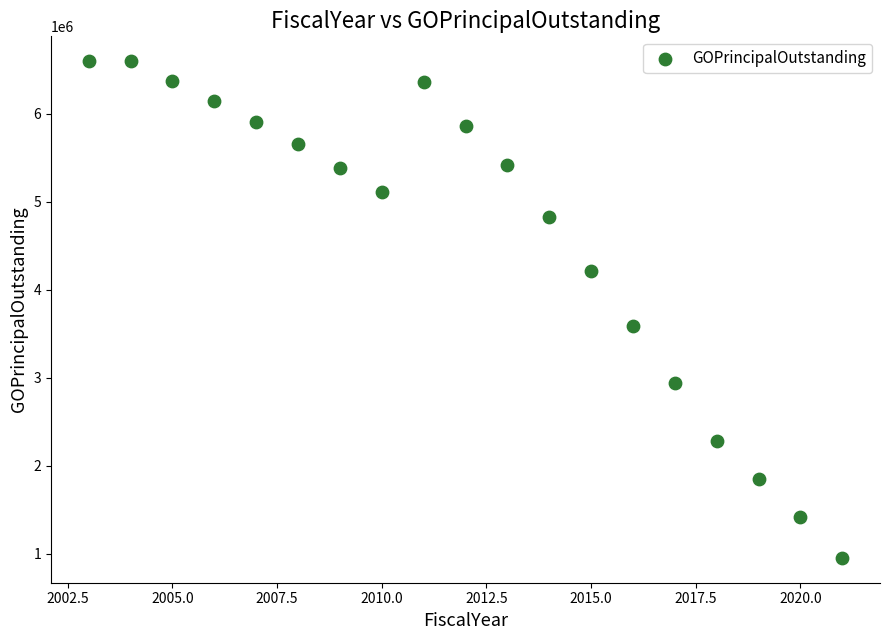

What is the range of X values (max minus min)?

18